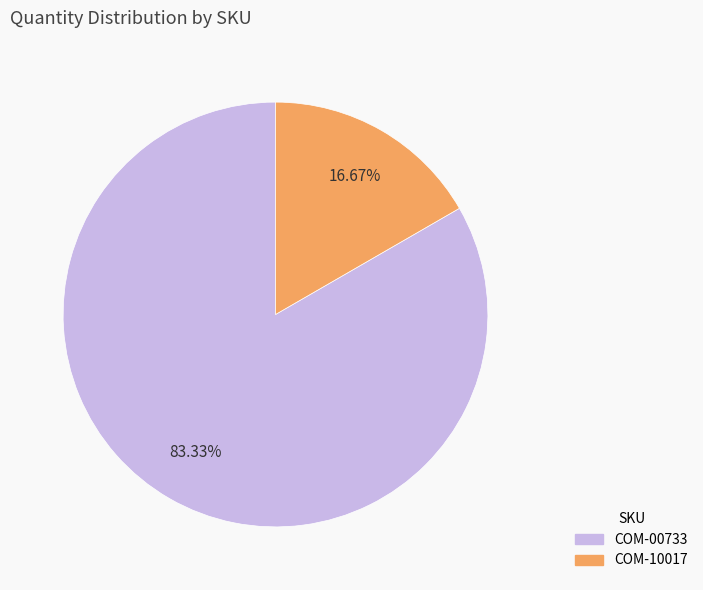

Does COM-00733 represent more than half of the total?

Yes